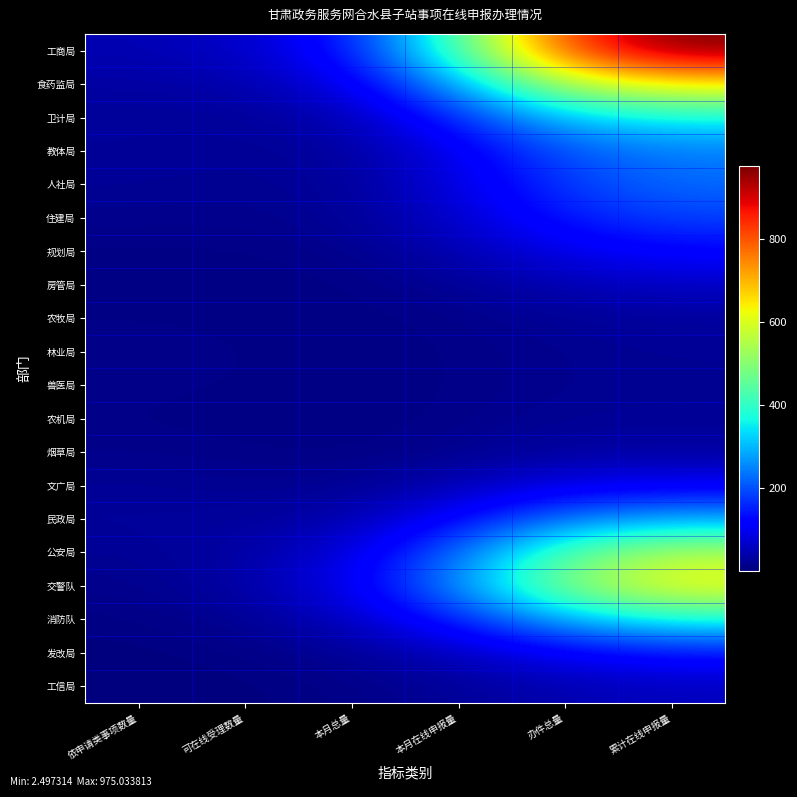

Rank the series by their maximum value, from lowest to highest.

兽医局, 林业局, 农机局, 农牧局, 烟草局, 工信局, 房管局, 文广局, 规划局, 发改局, 住建局, 人社局, 教体局, 民政局, 卫计局, 消防队, 公安局, 交警队, 食药监局, 工商局